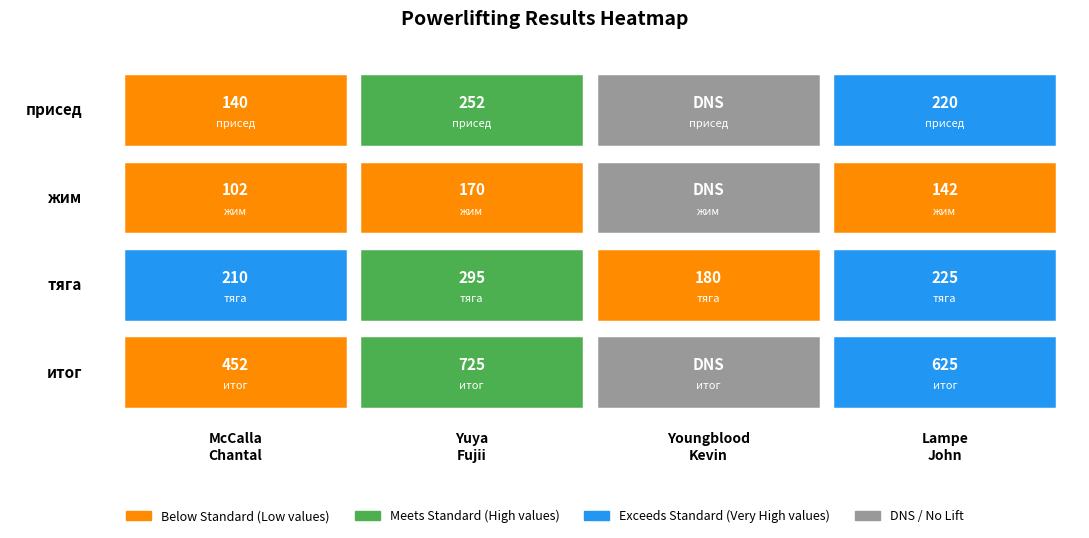

The value of Youngblood Kevin at Youngblood Kevin is 180.0. True or false?

True